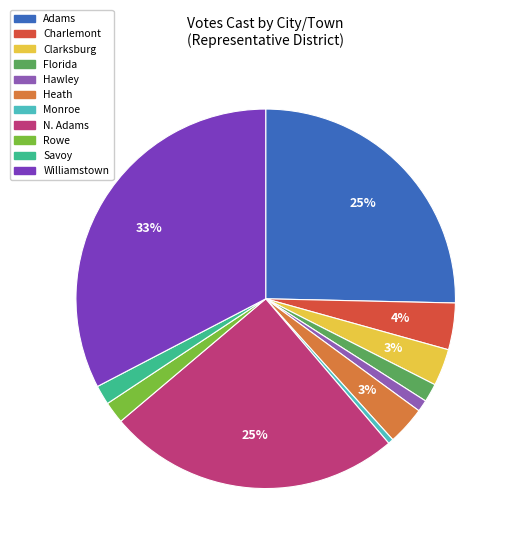

Is the sum of Heath and Adams greater than half?

No